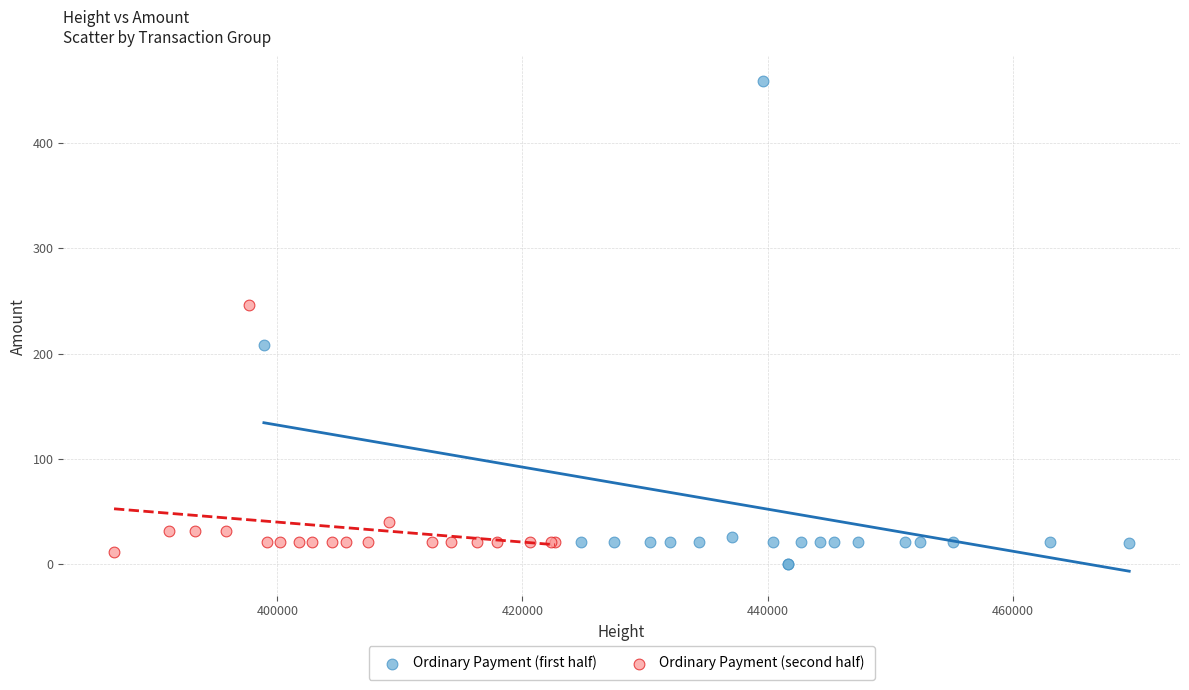

Which series reaches the maximum Y coordinate?

Ordinary Payment (first half)